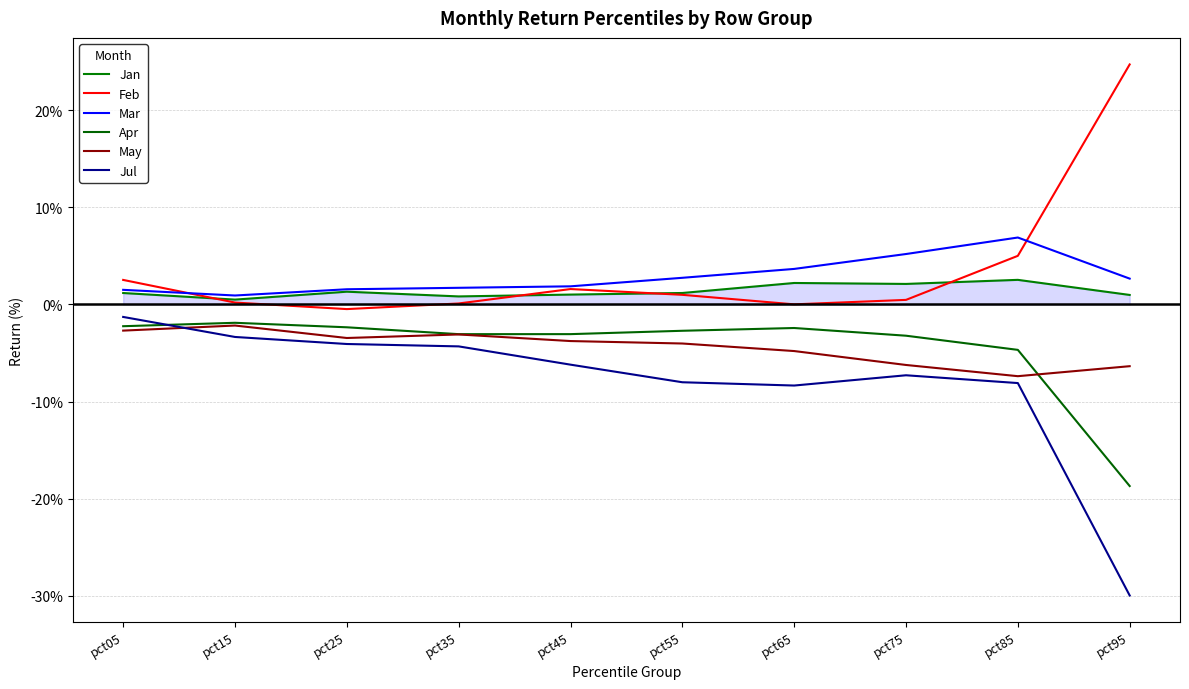

In Mar, how many points are higher than both neighbors (excluding endpoints)?

1